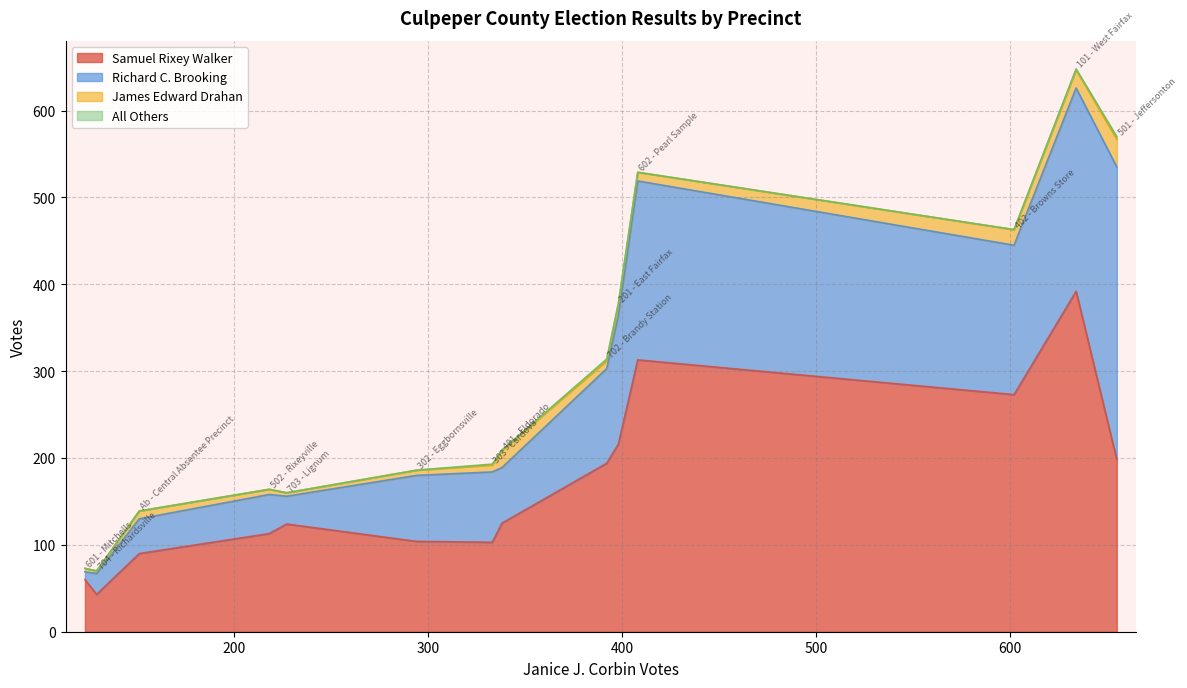

Reading left to right, transcribe all the data shown in this chart.

Samuel Rixey Walker: 101 - West Fairfax=392	201 - East Fairfax=216	302 - Eggbornsville=104	303 - Cardova=103	401 - Eldorado=125	402 - Browns Store=273	501 - Jeffersonton=198	502 - Rixeyville=113	601 - Mitchells=60	602 - Pearl Sample=313	702 - Brandy Station=194	703 - Lignum=124	704 - Richardsville=43	Ab - Central Absentee Precinct=90
Richard C. Brooking: 101 - West Fairfax=234	201 - East Fairfax=148	302 - Eggbornsville=76	303 - Cardova=81	401 - Eldorado=64	402 - Browns Store=172	501 - Jeffersonton=337	502 - Rixeyville=45	601 - Mitchells=9	602 - Pearl Sample=206	702 - Brandy Station=109	703 - Lignum=32	704 - Richardsville=24	Ab - Central Absentee Precinct=40
James Edward Drahan: 101 - West Fairfax=21	201 - East Fairfax=13	302 - Eggbornsville=6	303 - Cardova=8	401 - Eldorado=20	402 - Browns Store=18	501 - Jeffersonton=32	502 - Rixeyville=6	601 - Mitchells=4	602 - Pearl Sample=10	702 - Brandy Station=9	703 - Lignum=4	704 - Richardsville=3	Ab - Central Absentee Precinct=9
All Others: 101 - West Fairfax=1	201 - East Fairfax=1	302 - Eggbornsville=0	303 - Cardova=1	401 - Eldorado=0	402 - Browns Store=0	501 - Jeffersonton=3	502 - Rixeyville=0	601 - Mitchells=0	602 - Pearl Sample=0	702 - Brandy Station=2	703 - Lignum=0	704 - Richardsville=0	Ab - Central Absentee Precinct=0